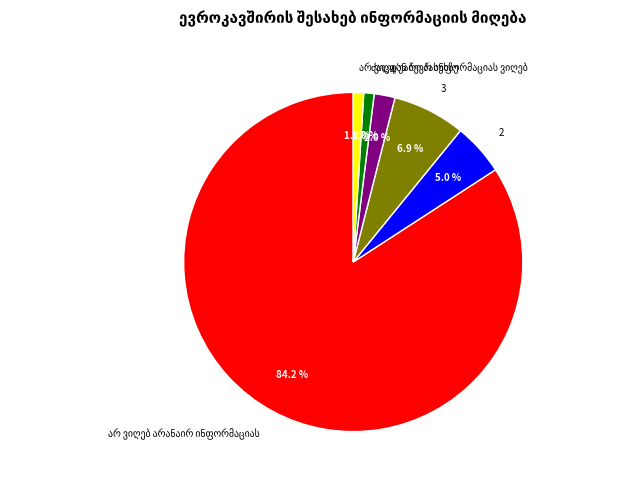

Approximately how many times larger is the value at 4 compared to 2?

0.4